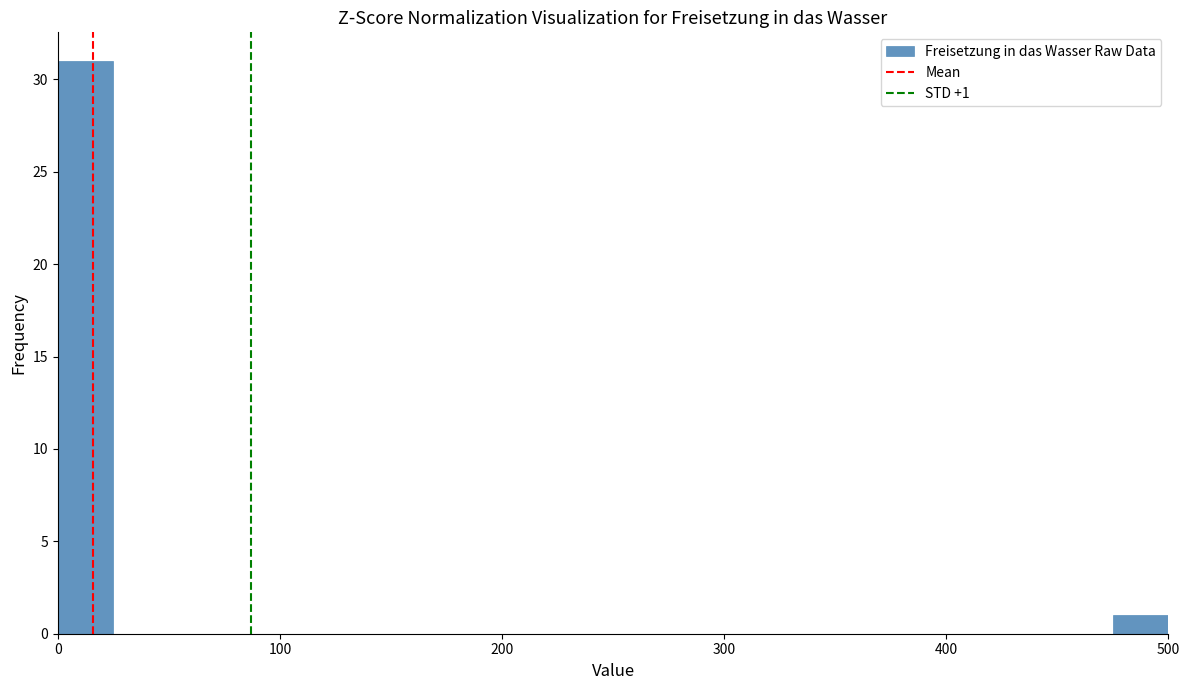

Read against the x-axis, roughly where is the centre of the tallest bar?

10